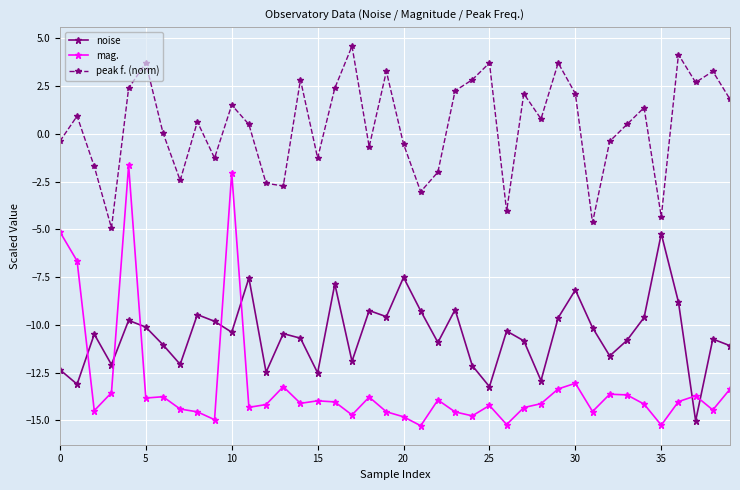

What is the difference between the second highest and second lowest values in the noise series?

5.7